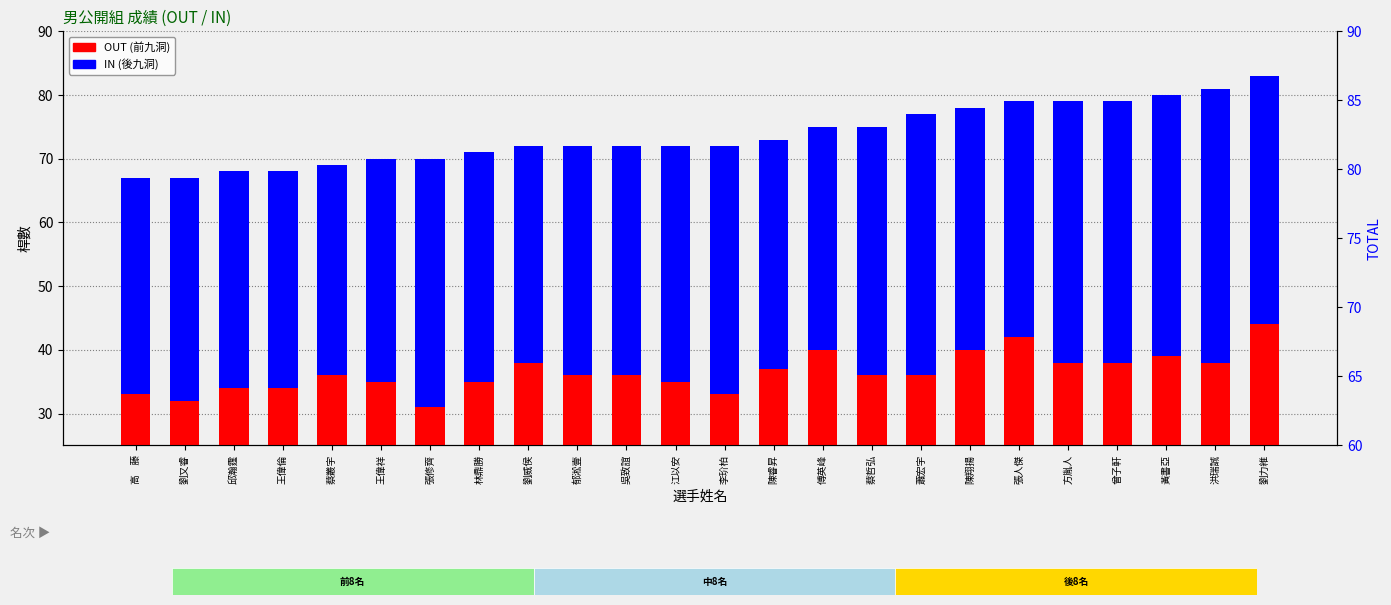

Is it true that OUT (前九洞) equals 34 at 邱瀚霆?

True